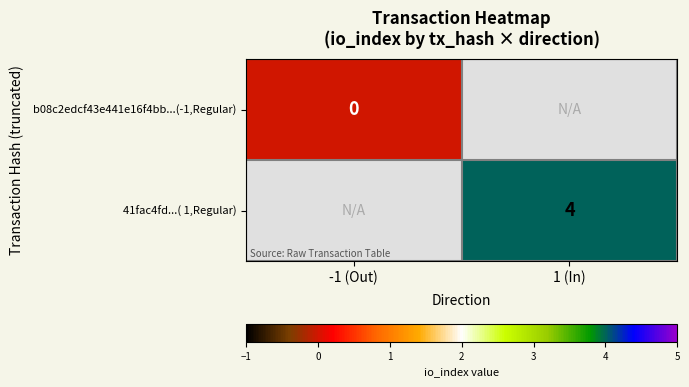

The 41fac4fd...( 1,Regular) series shows 4 at 1 (In). True or false?

True